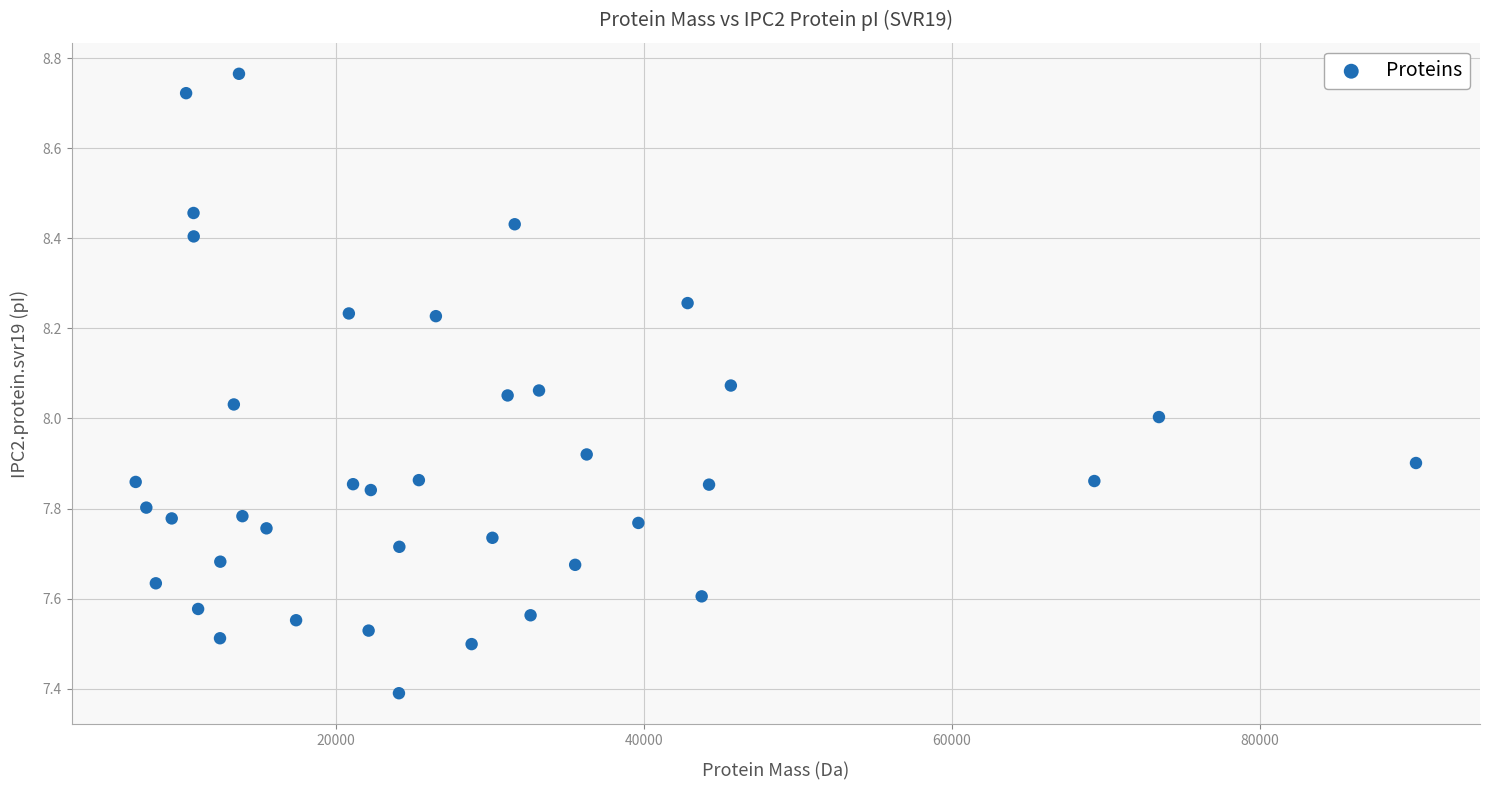

What is the range of X values (max minus min)?

83092.6